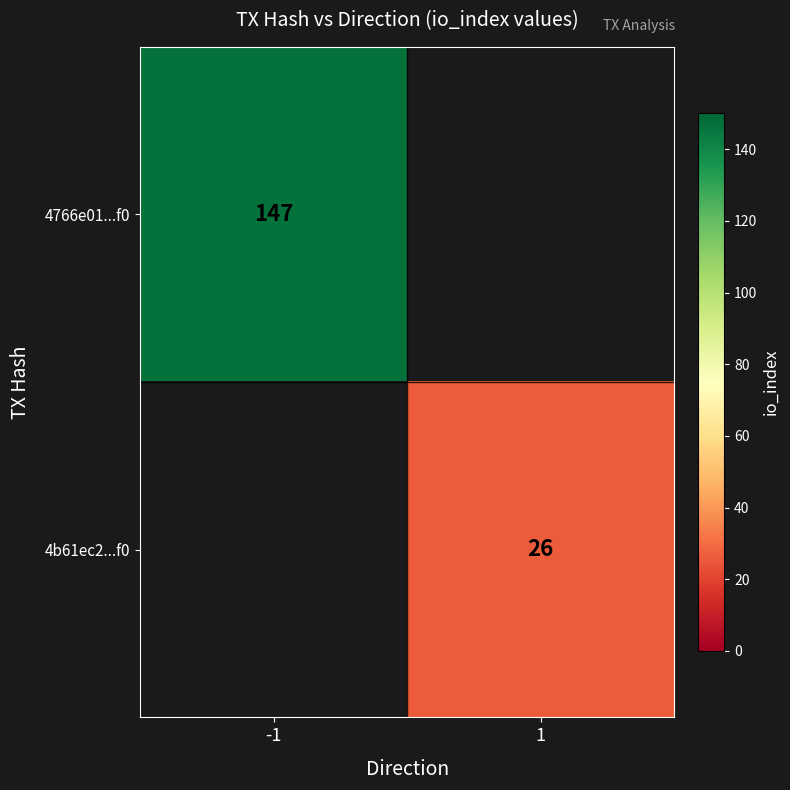

True or false: 4b61ec2...f0 has a value of 42 at 1.

False